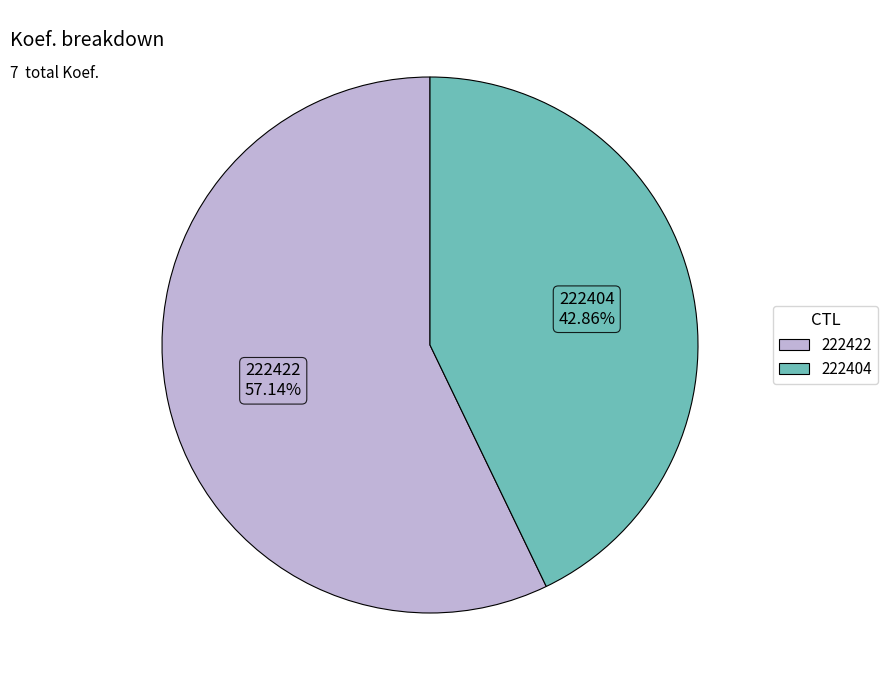

Combined, do 222422 and 222404 account for over 50%?

Yes